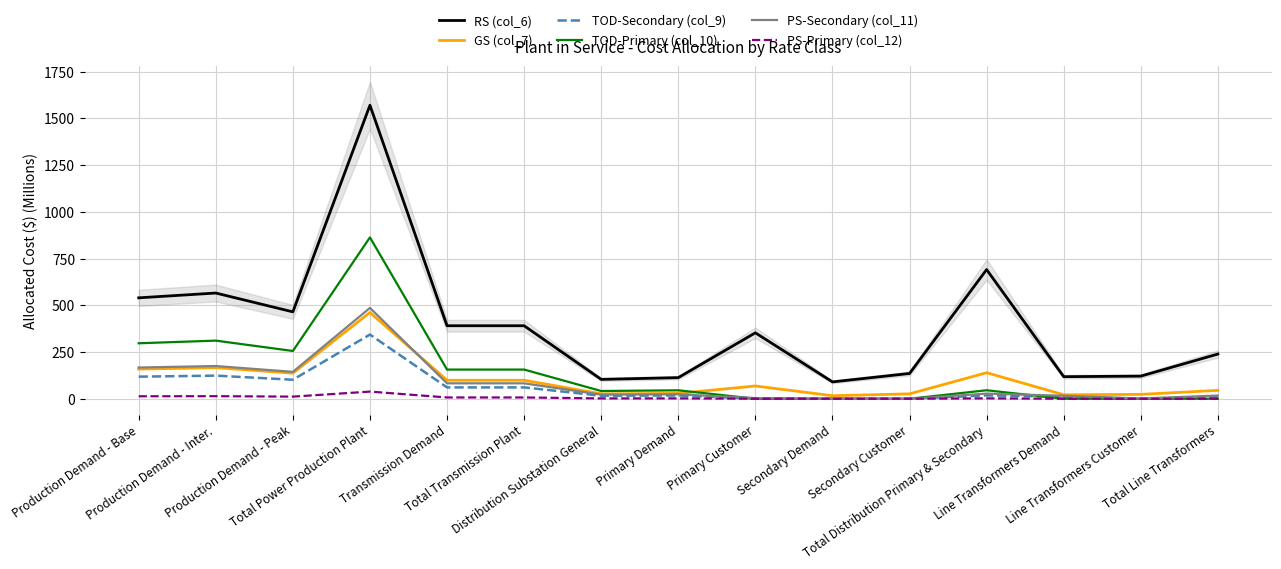

Which series has the largest total across all categories?

RS (col_6)